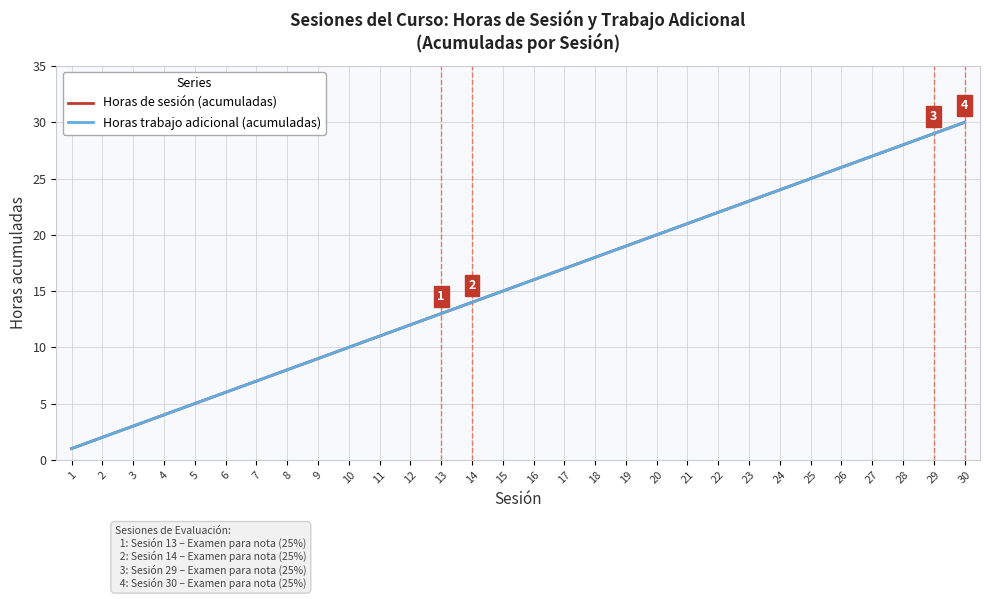

The value of Horas de sesión (acumuladas) at 16 is 16. True or false?

True